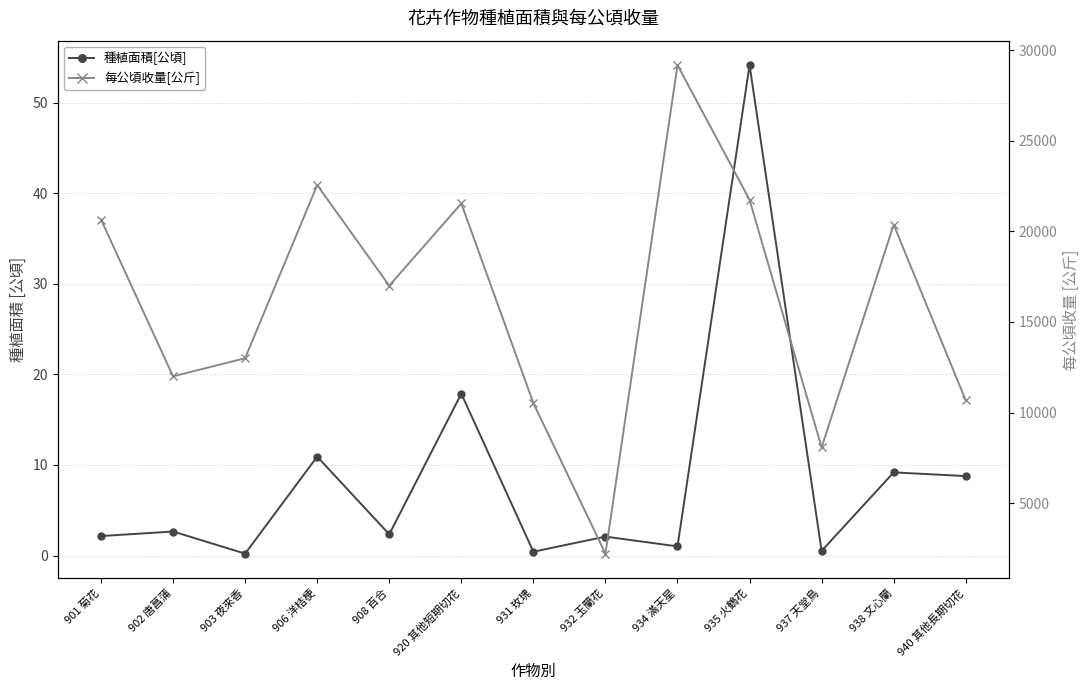

How many series are shown in this chart?

2